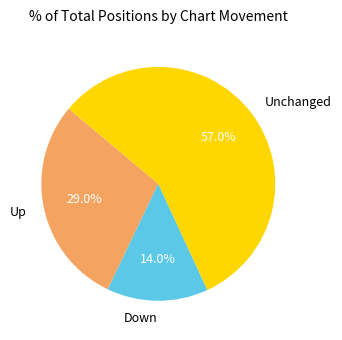

Combined, do Down and Up account for over 50%?

No